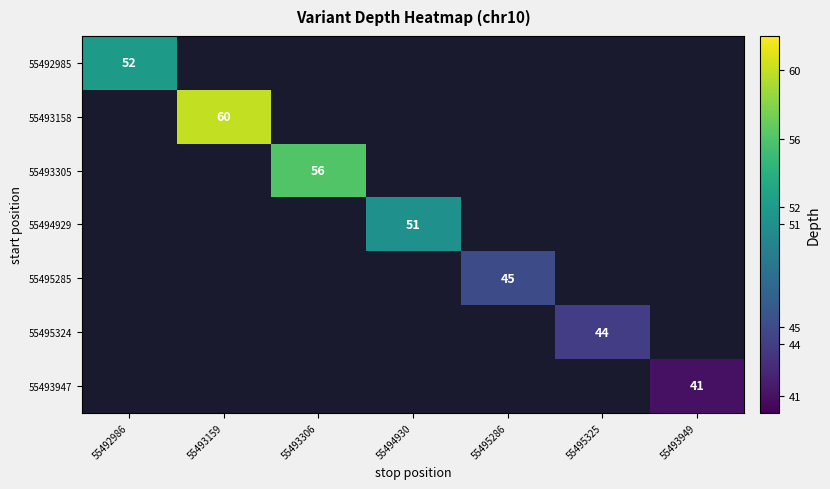

True or false: 55493305 has a value of 56.0 at 55493306.

True